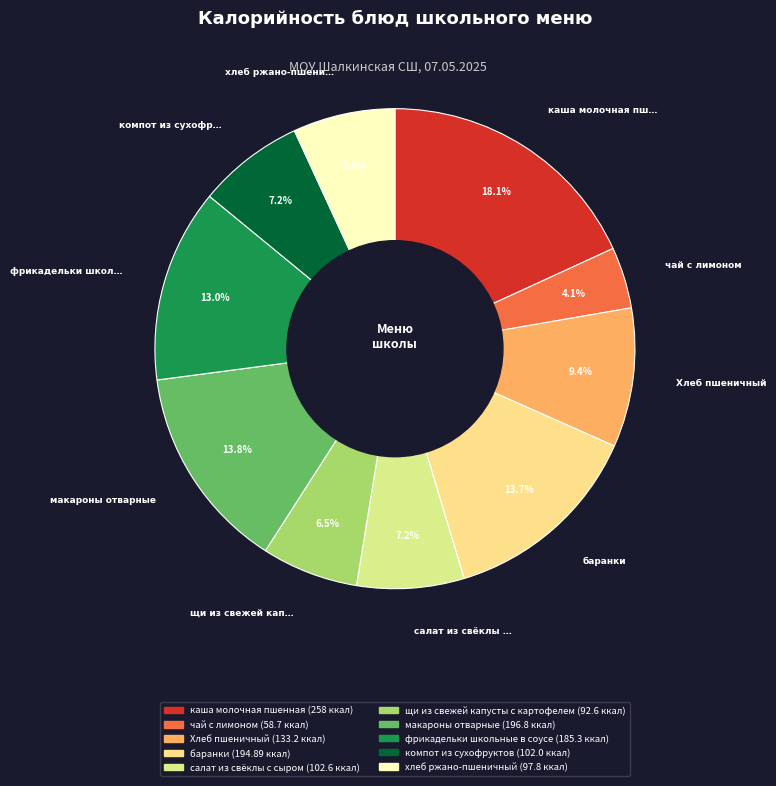

The салат из свёклы с сыром slice represents 7% of the pie. True or false?

True